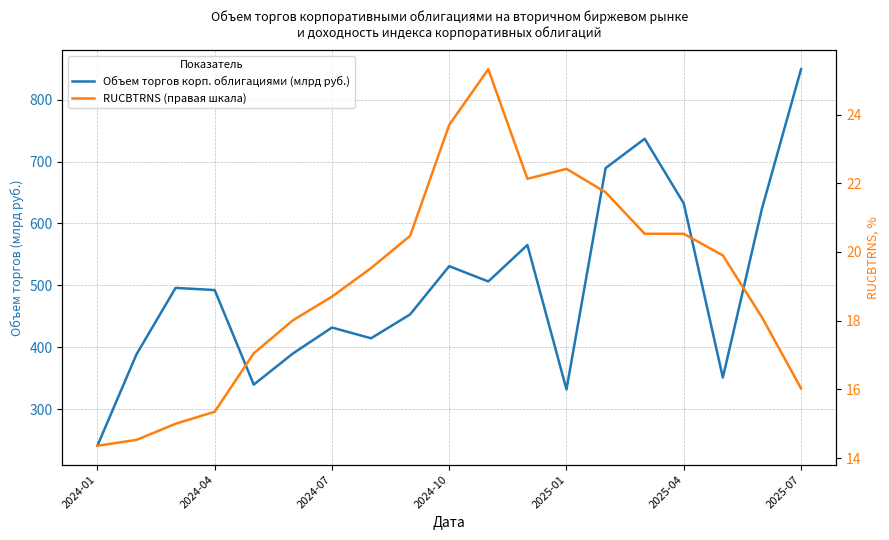

Which category has the lowest value across all series?

2024-01